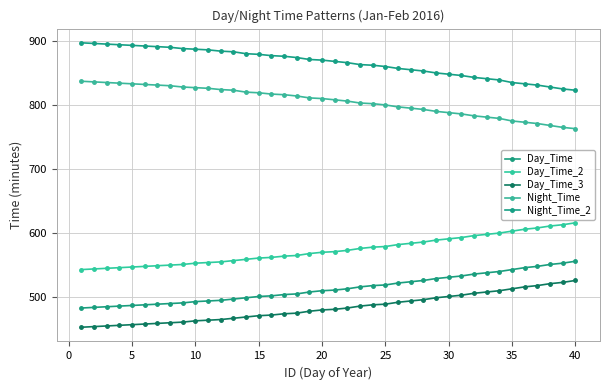

What is the average value of the Day_Time_3 series?

484